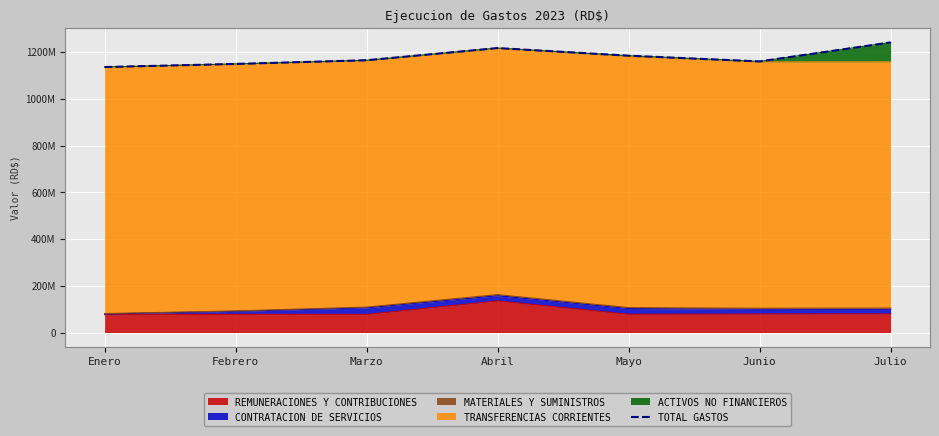

Does the chart display data point markers on the line(s)?

No